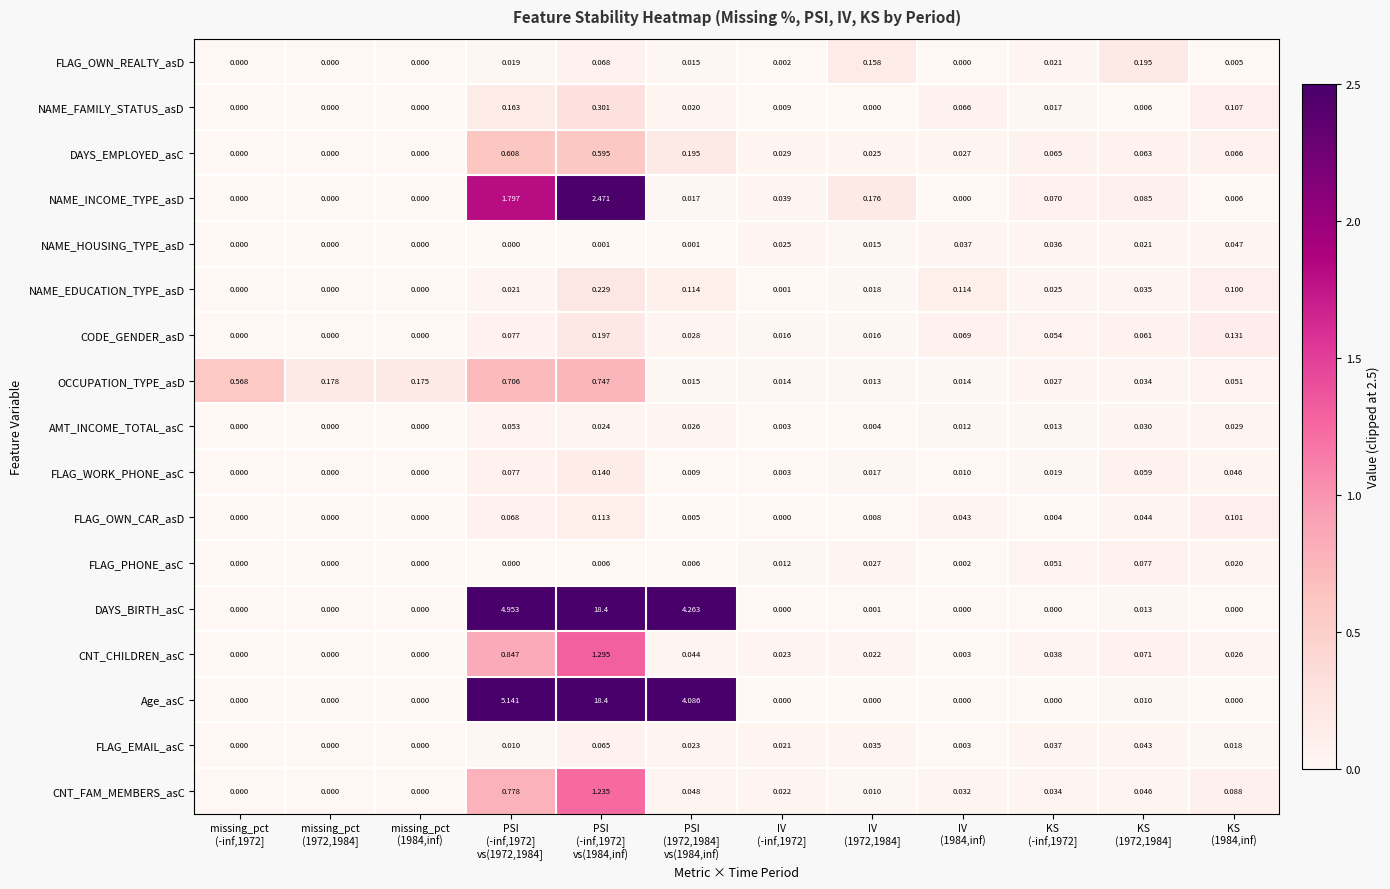

Which series has the largest total across all categories?

Age_asC